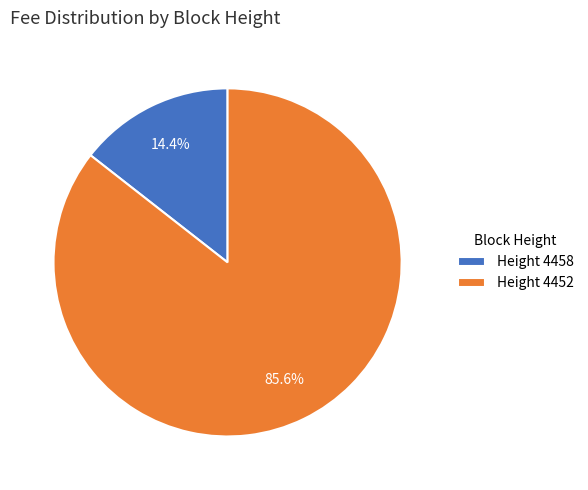

Between Height 4452 and Height 4458, which is larger?

Height 4452